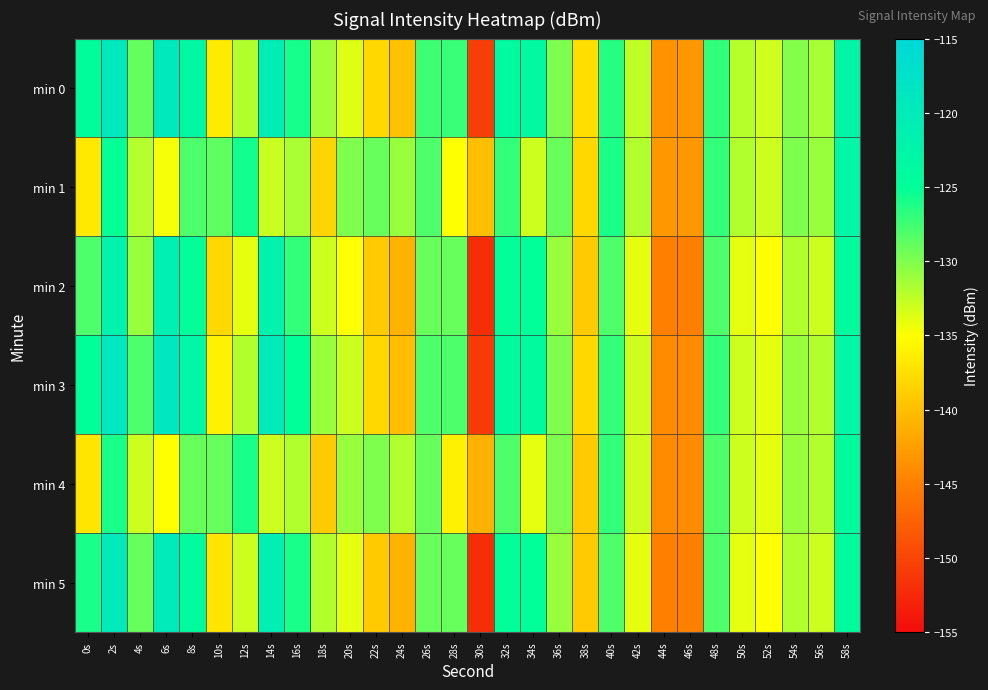

Reading right to left, list all the values displayed in this chart.

min 0: 58s=-122.9	56s=-131.6	54s=-130.2	52s=-133.1	50s=-132.1	48s=-126.9	46s=-143.0	44s=-143.5	42s=-132.6	40s=-126.4	38s=-137.5	36s=-129.9	34s=-123.7	32s=-123.9	30s=-150.7	28s=-127.2	26s=-127.3	24s=-139.7	22s=-138.0	20s=-133.7	18s=-131.4	16s=-125.8	14s=-120.5	12s=-132.0	10s=-136.5	8s=-123.4	6s=-119.4	4s=-129.0	2s=-119.1	0s=-124.6
min 1: 58s=-123.0	56s=-131.0	54s=-130.0	52s=-133.0	50s=-132.0	48s=-127.0	46s=-143.0	44s=-143.0	42s=-132.0	40s=-126.0	38s=-138.0	36s=-129.0	34s=-133.0	32s=-127.0	30s=-140.0	28s=-135.0	26s=-128.0	24s=-131.0	22s=-129.0	20s=-130.0	18s=-138.2	16s=-131.7	14s=-132.9	12s=-125.6	10s=-128.7	8s=-128.0	6s=-134.6	4s=-132.1	2s=-125.3	0s=-136.7
min 2: 58s=-124.0	56s=-133.0	54s=-132.0	52s=-135.0	50s=-134.0	48s=-128.0	46s=-145.0	44s=-145.0	42s=-134.0	40s=-128.0	38s=-139.0	36s=-131.0	34s=-125.0	32s=-125.0	30s=-152.0	28s=-129.0	26s=-129.0	24s=-141.0	22s=-139.0	20s=-135.0	18s=-133.0	16s=-127.0	14s=-122.0	12s=-134.0	10s=-138.0	8s=-125.0	6s=-121.0	4s=-131.0	2s=-122.0	0s=-128.0
min 3: 58s=-123.0	56s=-132.0	54s=-131.0	52s=-134.0	50s=-133.0	48s=-127.0	46s=-144.0	44s=-144.0	42s=-133.0	40s=-127.0	38s=-138.0	36s=-130.0	34s=-124.0	32s=-124.0	30s=-151.0	28s=-128.0	26s=-128.0	24s=-140.0	22s=-138.0	20s=-133.0	18s=-131.0	16s=-125.0	14s=-120.0	12s=-132.0	10s=-136.0	8s=-123.0	6s=-119.0	4s=-128.0	2s=-119.0	0s=-125.0
min 4: 58s=-124.0	56s=-132.0	54s=-131.0	52s=-134.0	50s=-133.0	48s=-128.0	46s=-144.0	44s=-144.0	42s=-133.0	40s=-127.0	38s=-139.0	36s=-130.0	34s=-134.0	32s=-128.0	30s=-141.0	28s=-136.0	26s=-129.0	24s=-132.0	22s=-130.0	20s=-131.0	18s=-139.0	16s=-132.0	14s=-133.0	12s=-126.0	10s=-129.0	8s=-129.0	6s=-135.0	4s=-133.0	2s=-126.0	0s=-137.0
min 5: 58s=-124.0	56s=-133.0	54s=-132.0	52s=-135.0	50s=-134.0	48s=-128.0	46s=-145.0	44s=-145.0	42s=-134.0	40s=-128.0	38s=-139.0	36s=-131.0	34s=-125.0	32s=-125.0	30s=-152.0	28s=-129.0	26s=-129.0	24s=-141.0	22s=-139.0	20s=-134.0	18s=-132.0	16s=-126.0	14s=-121.0	12s=-133.0	10s=-137.0	8s=-124.0	6s=-120.0	4s=-129.0	2s=-120.0	0s=-126.0